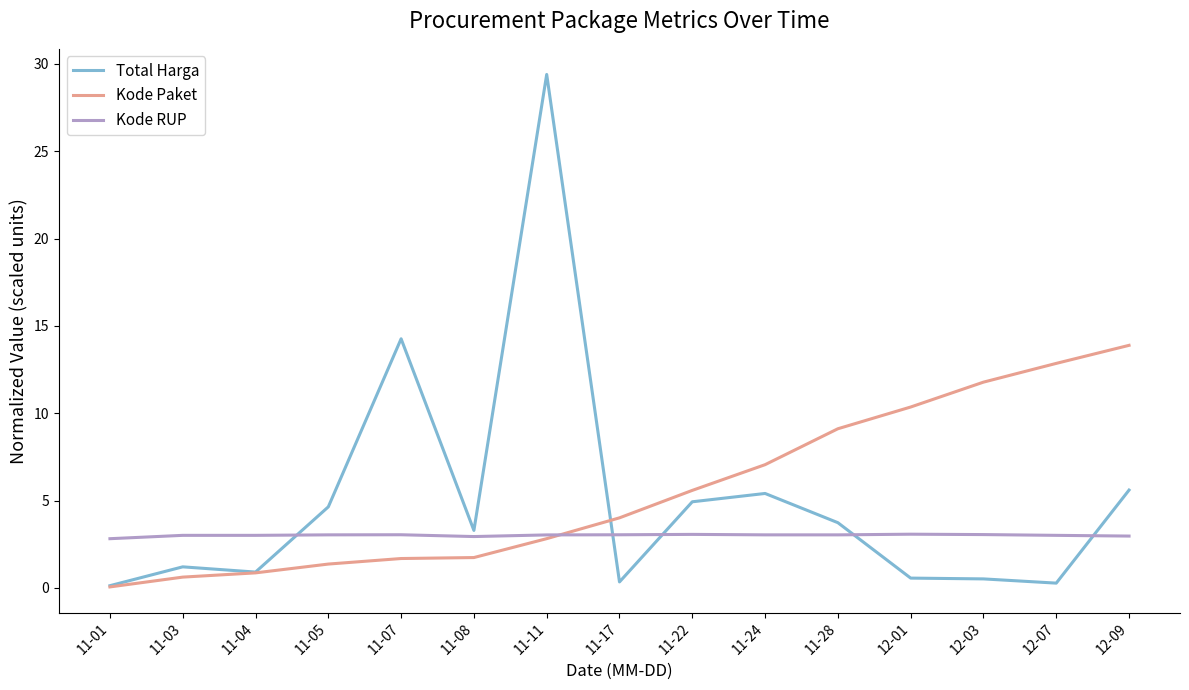

Which series ends up on top after the final intersection of Kode Paket and Total Harga?

Kode Paket